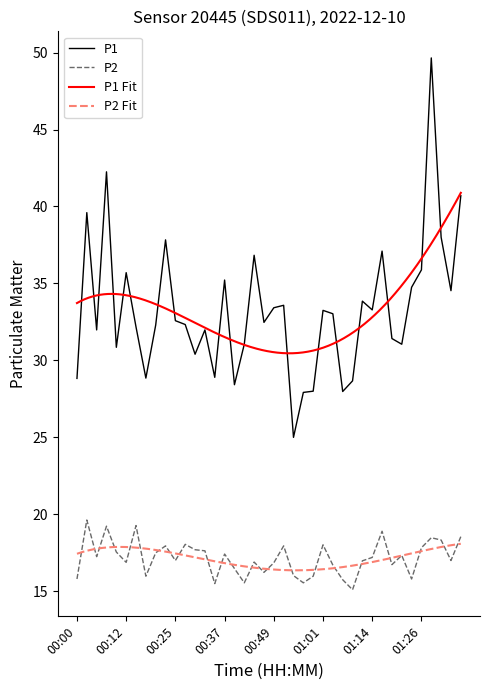

Which category has the lowest value across all series?

01:09